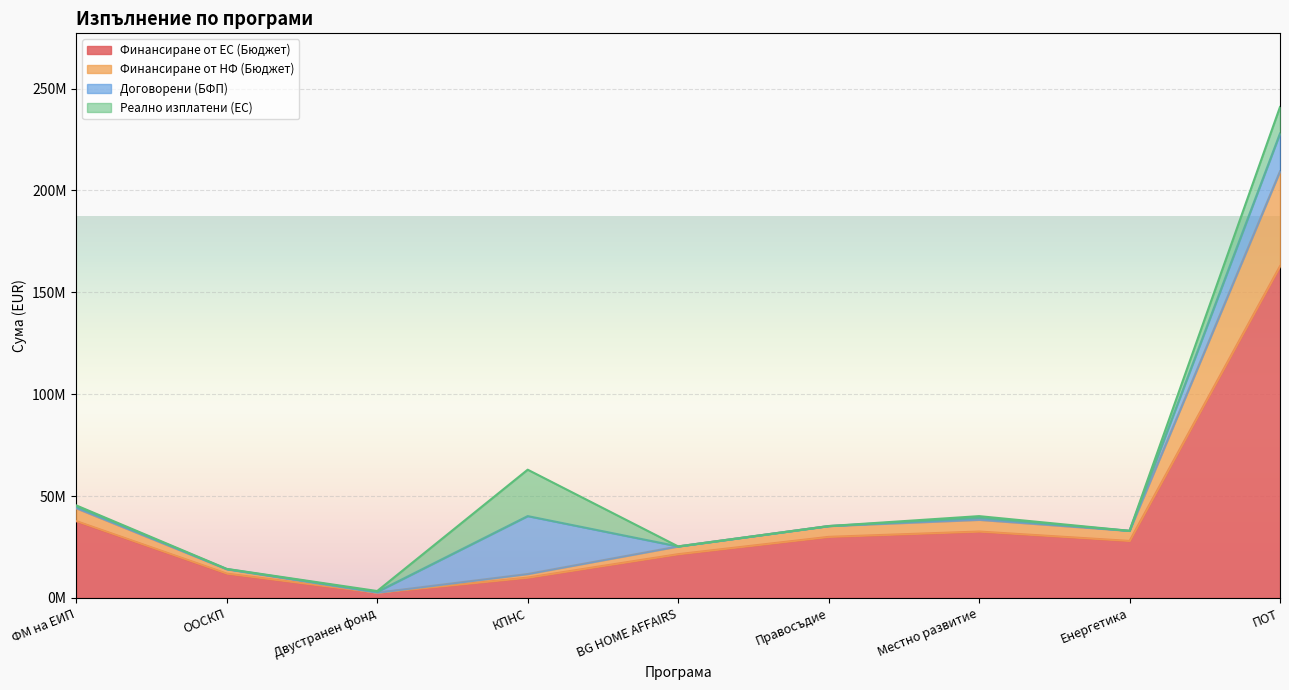

Where is the first local maximum for Финансиране от НФ (Бюджет)?

Местно развитие